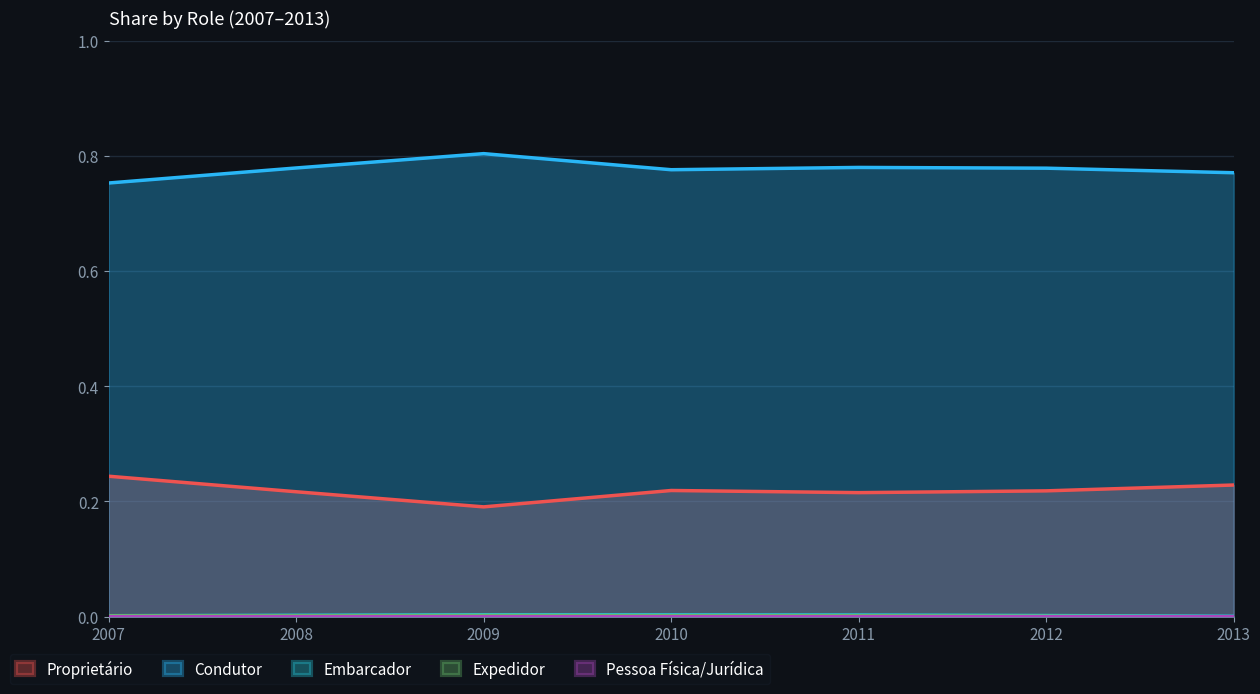

True or false: Embarcador and Expedidor cross at least once.

False